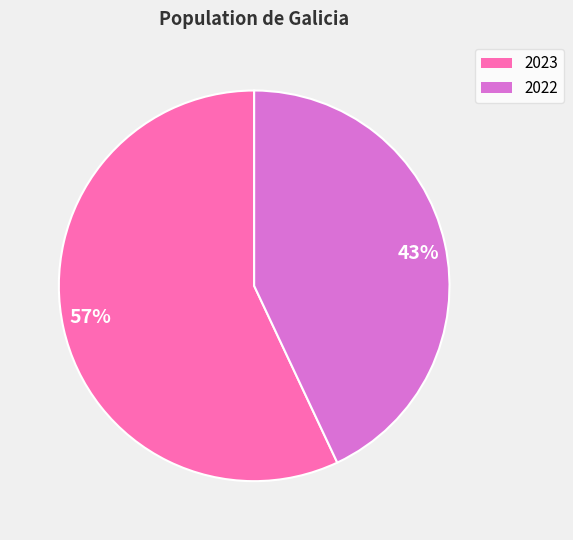

Which category accounts for the majority?

2023